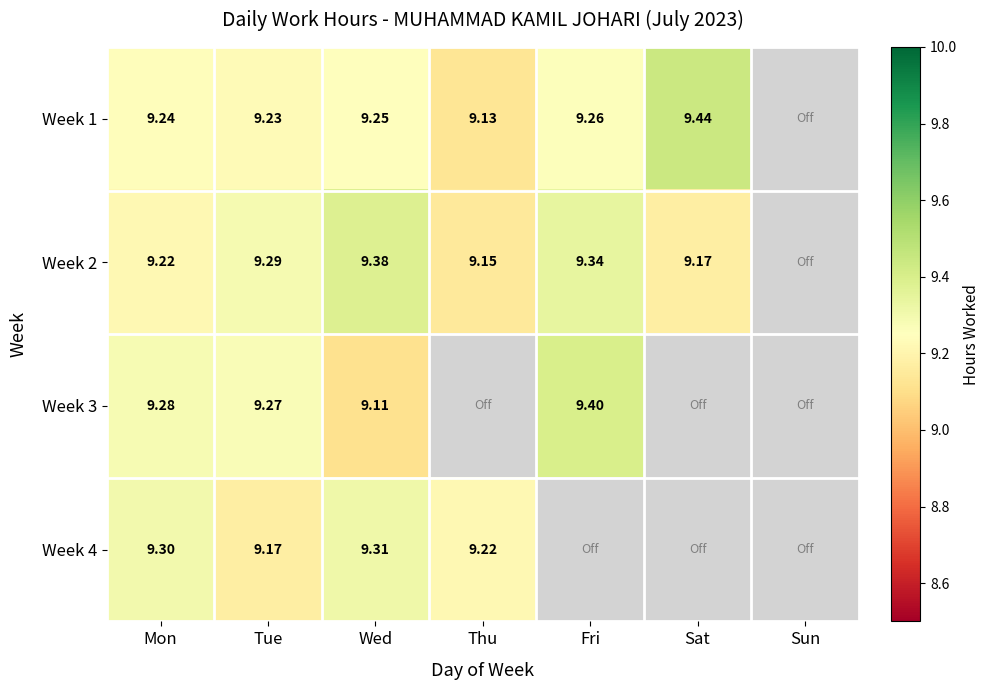

Is the value of Week 2 at Sat greater than the value of Week 4 at Wed?

No